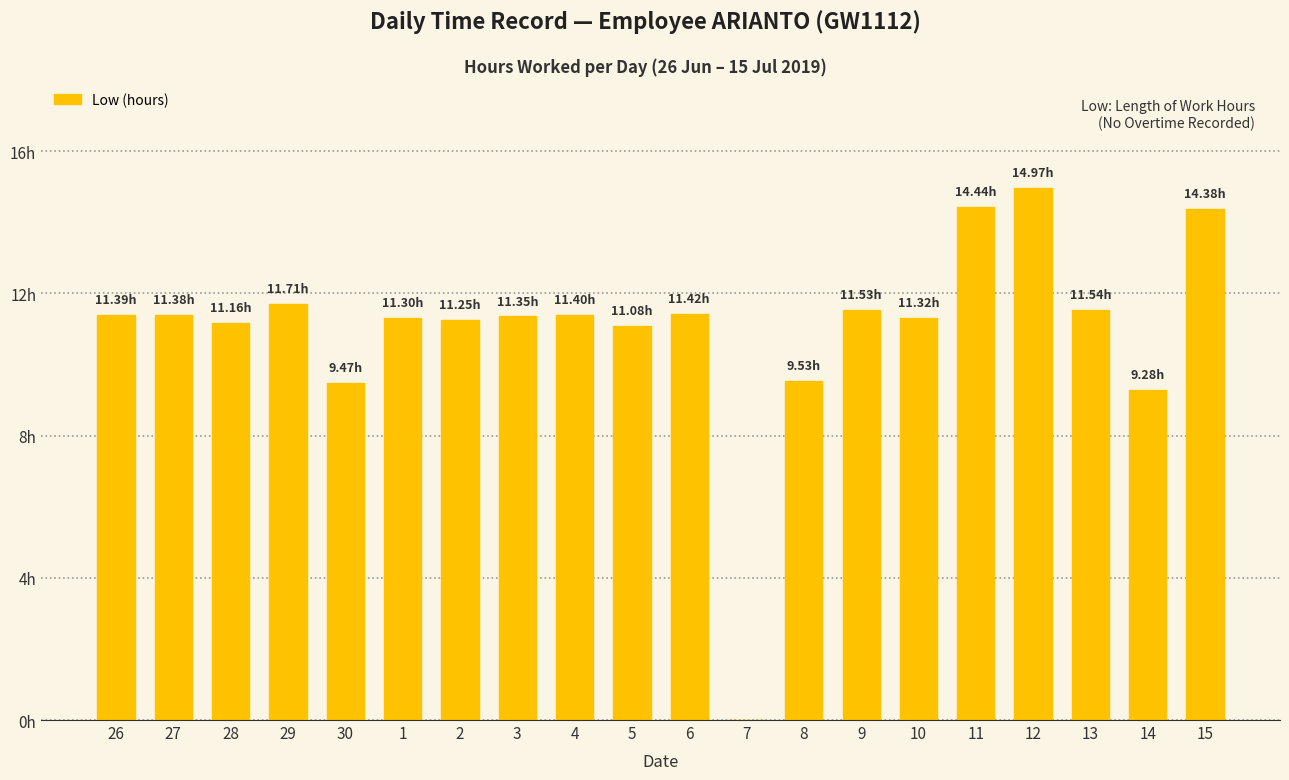

What is the ratio of the value at 12 to the value at 6?

1.3